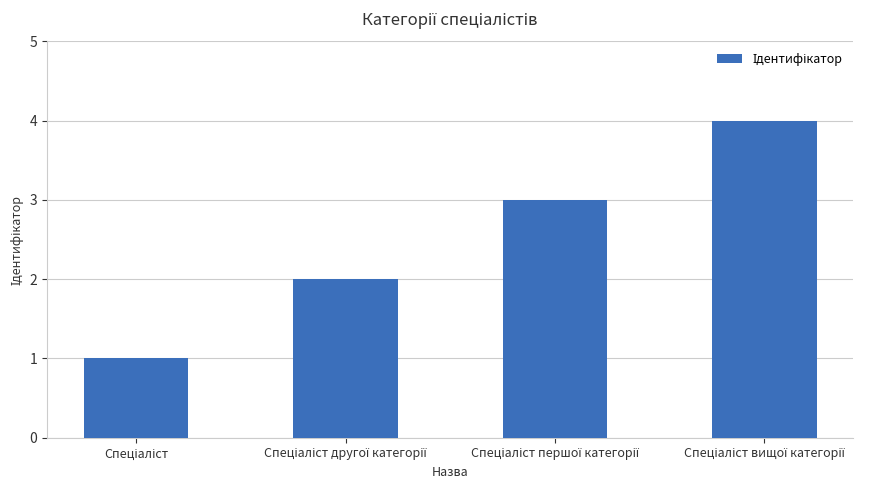

What is the value of the 4th bar from the left?

4